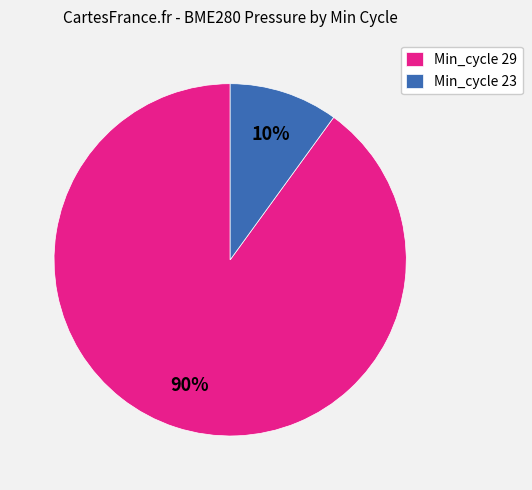

The Min_cycle 29 slice represents 90% of the pie. True or false?

True